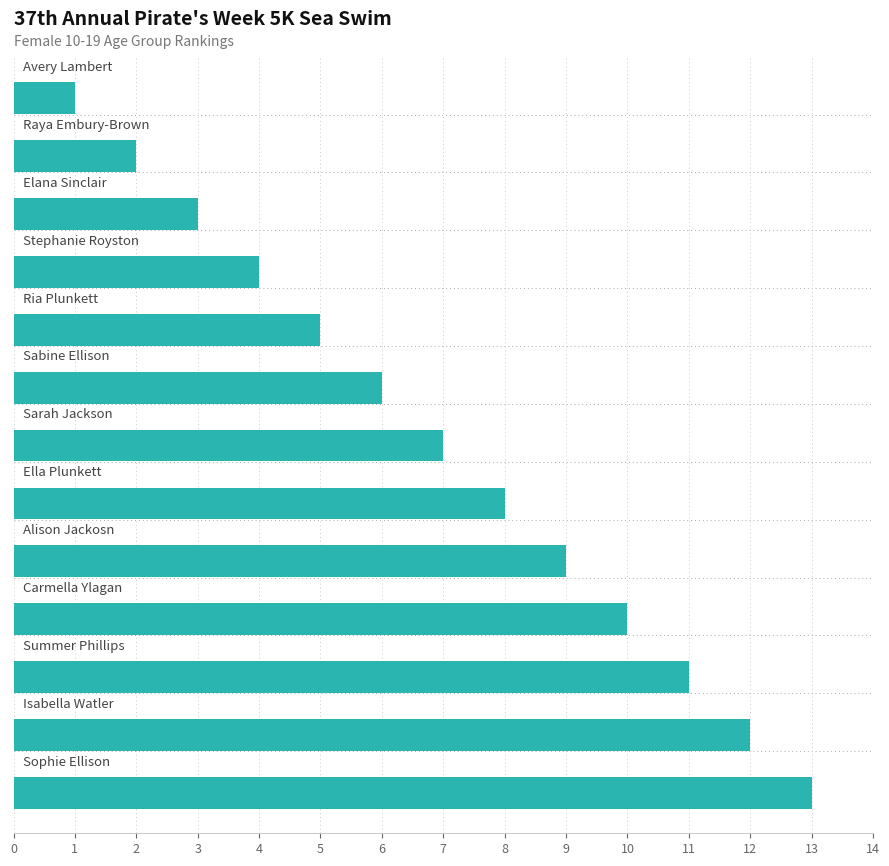

What is the difference between the maximum and minimum values?

12